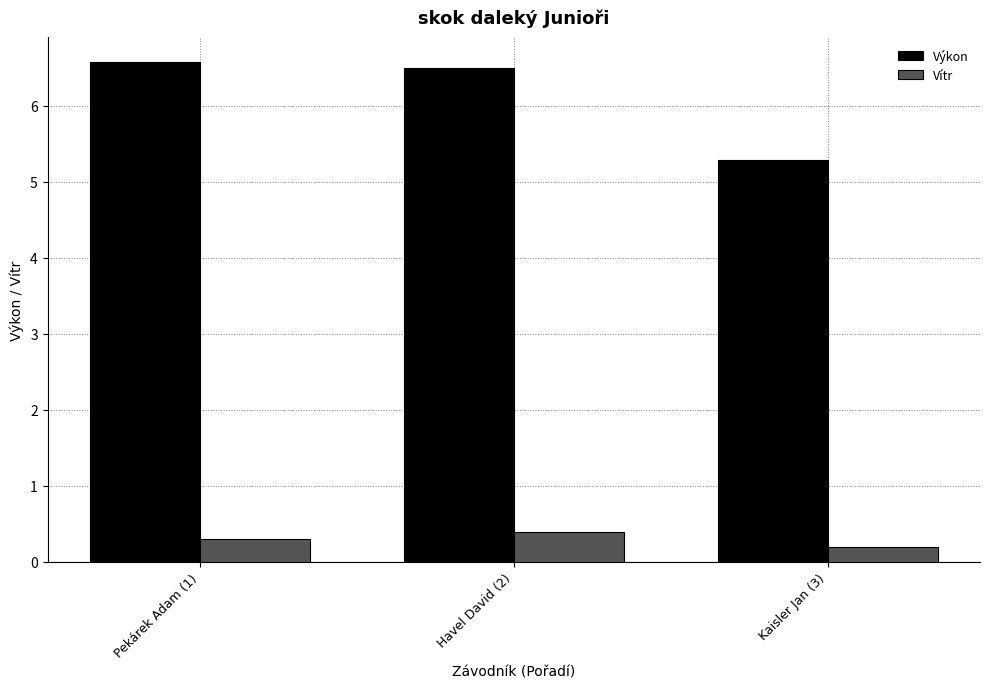

Which category has the highest value across all series?

Pekárek Adam (1)